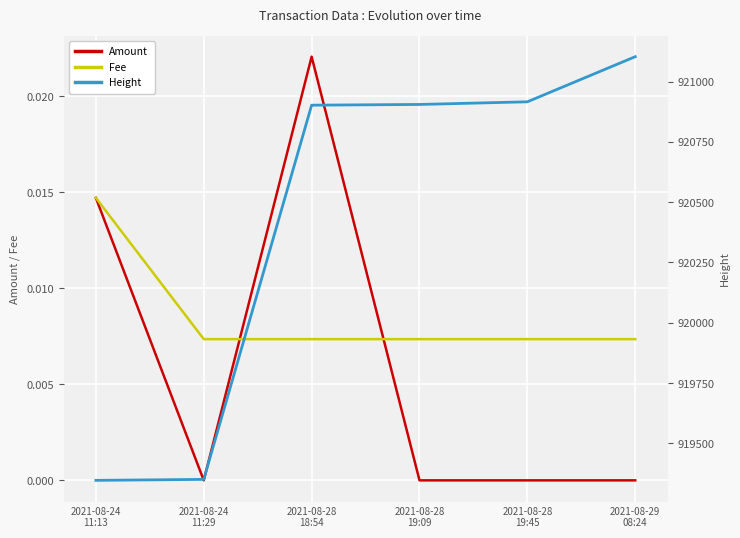

Is the value of Height at 2021-08-29
08:24 greater than the value of Fee at 2021-08-28
19:09?

Yes